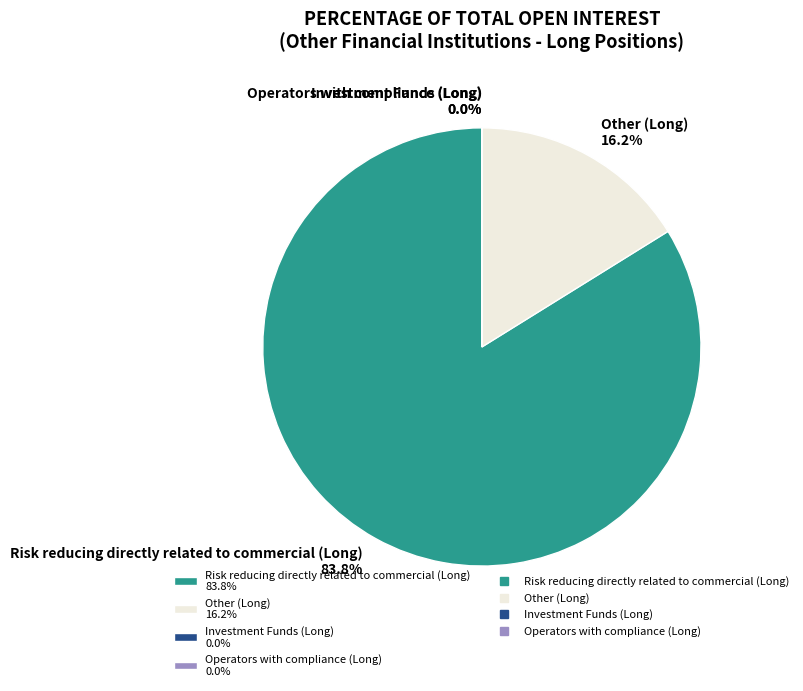

Which has a higher value, Investment Funds (Long) or Other (Long)?

Other (Long)